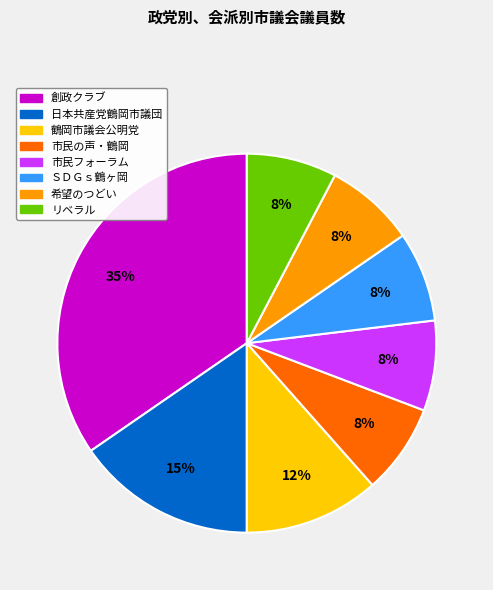

To the nearest percent, what portion does 市民の声・鶴岡 represent?

8%